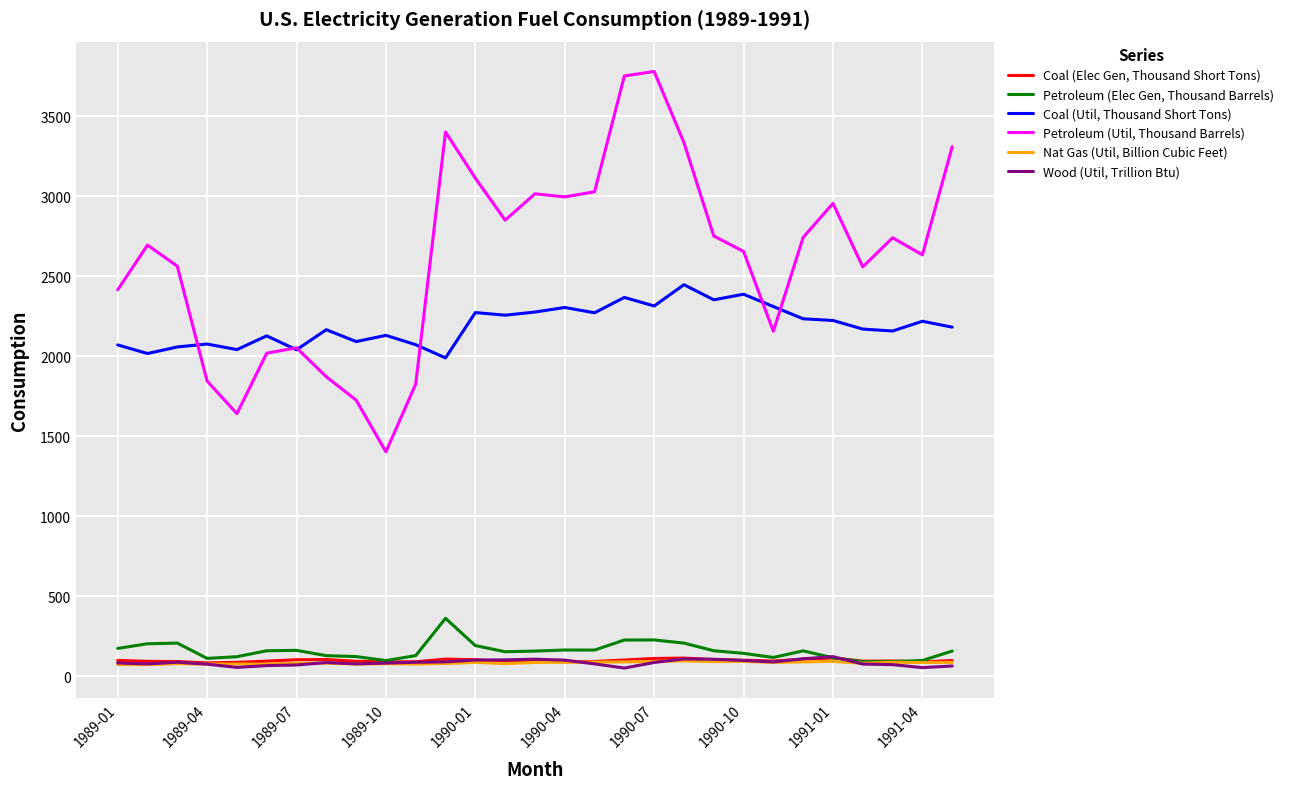

Which series has the largest range (max minus min)?

Petroleum (Util, Thousand Barrels)